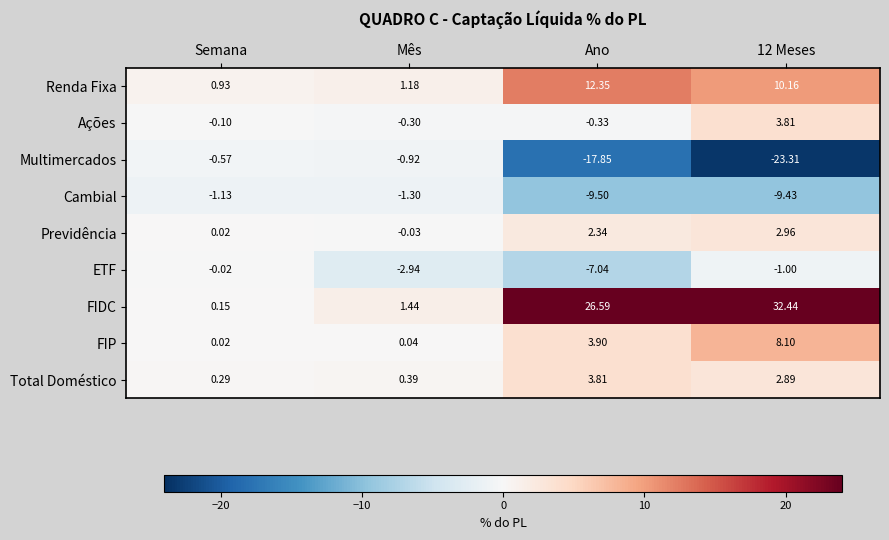

What is the total value across all series at Semana?

-0.4